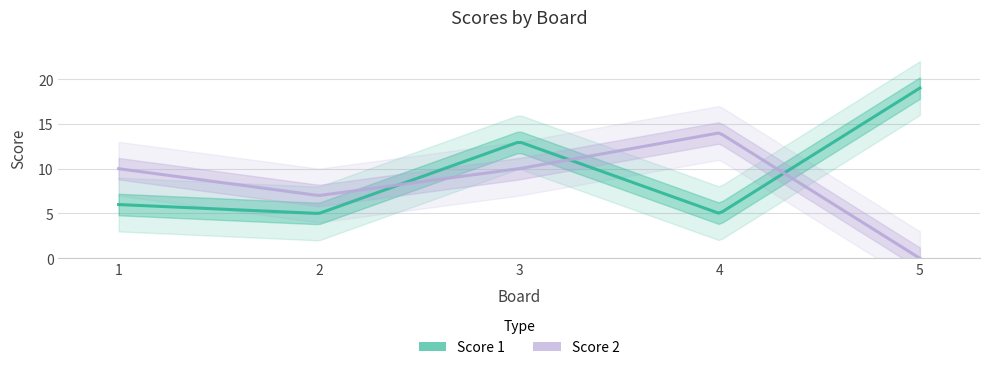

At how many categories does at least one series exceed 2?

5